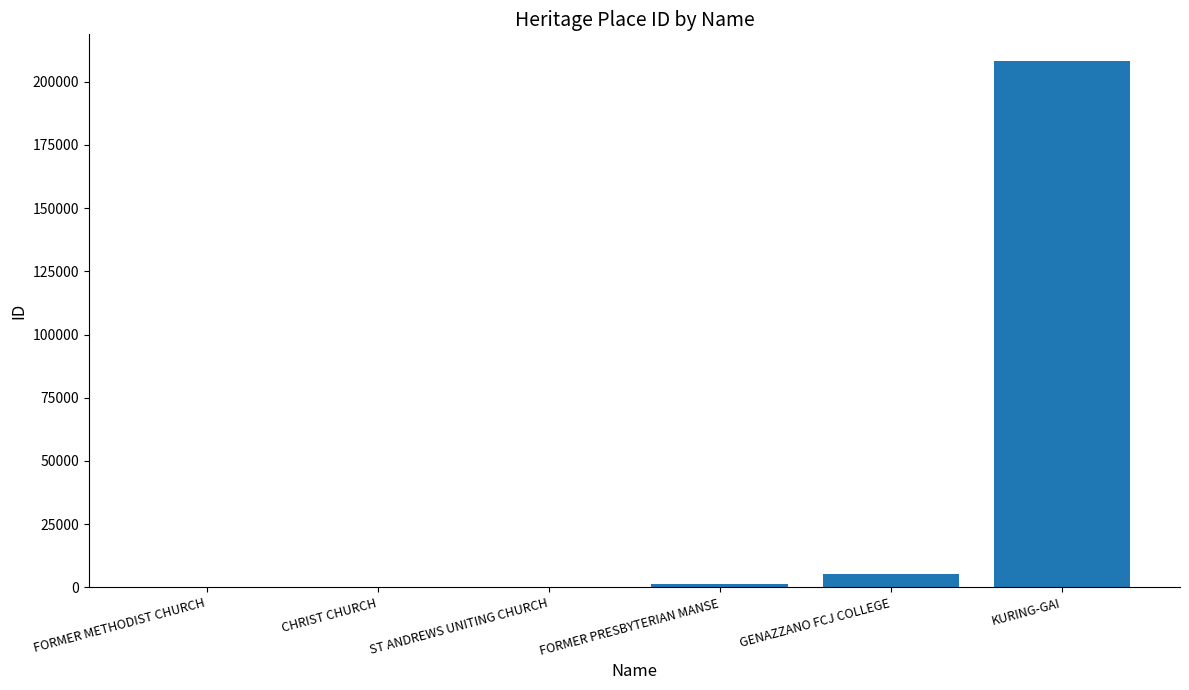

Which has a higher value, KURING-GAI or CHRIST CHURCH?

KURING-GAI